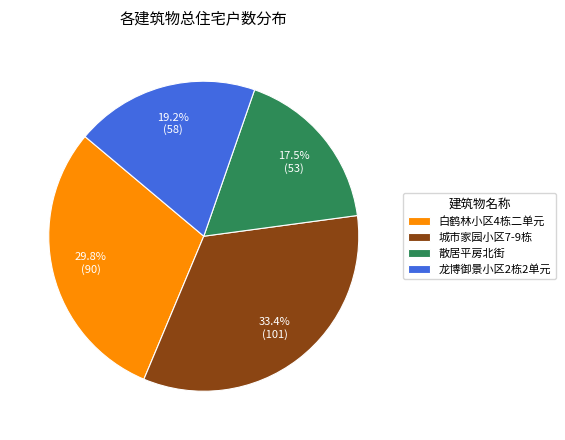

What is the largest slice in the pie chart?

城市家园小区7-9栋